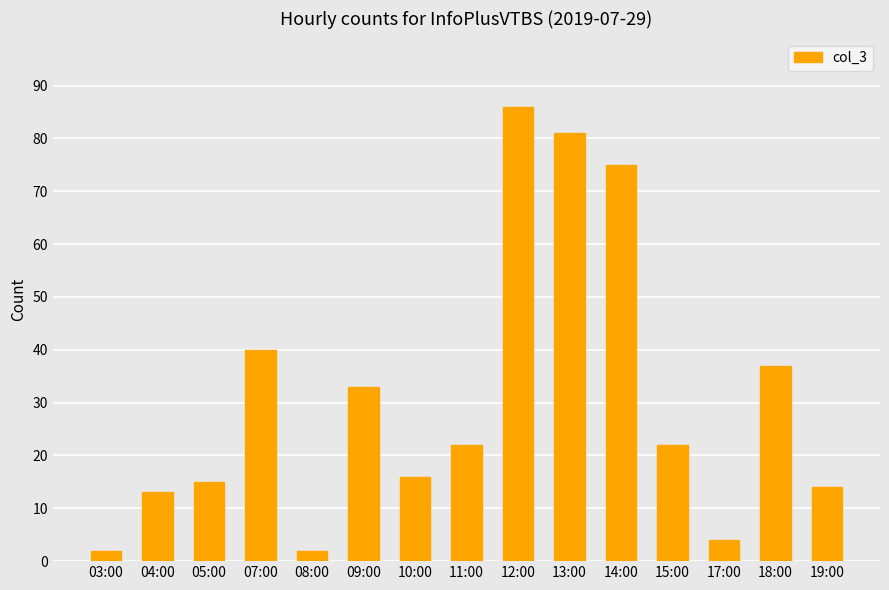

What position from the right is 17:00?

3